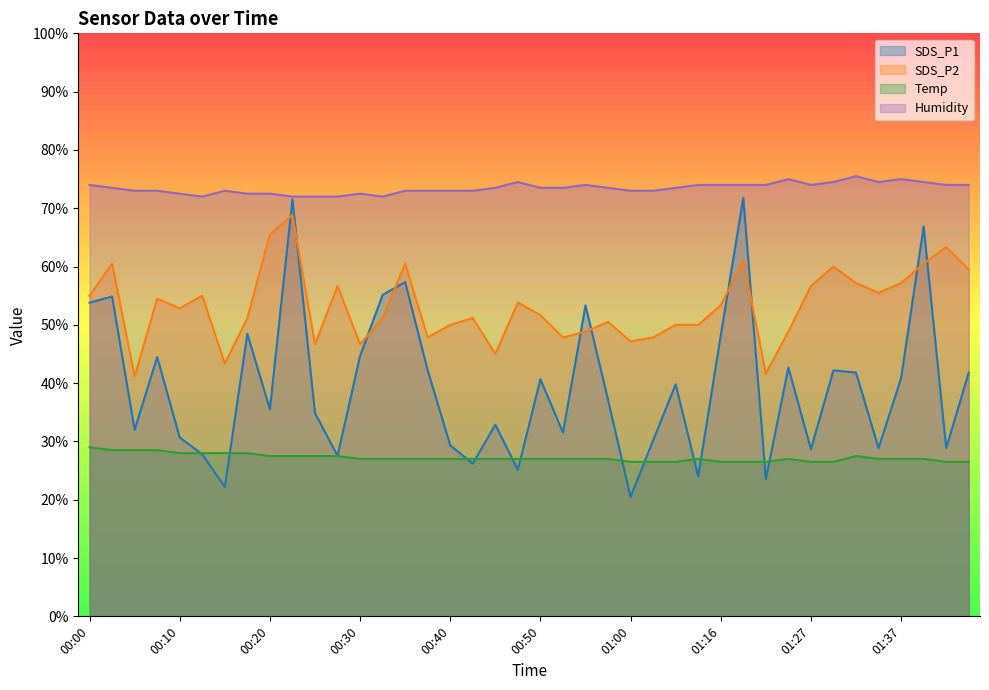

What is the label of the 29th point from the left?

01:16